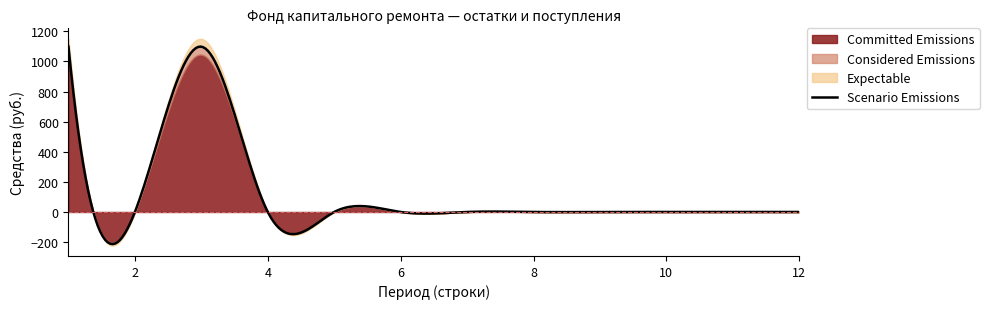

In Expectable, how many points are higher than both neighbors (excluding endpoints)?

1